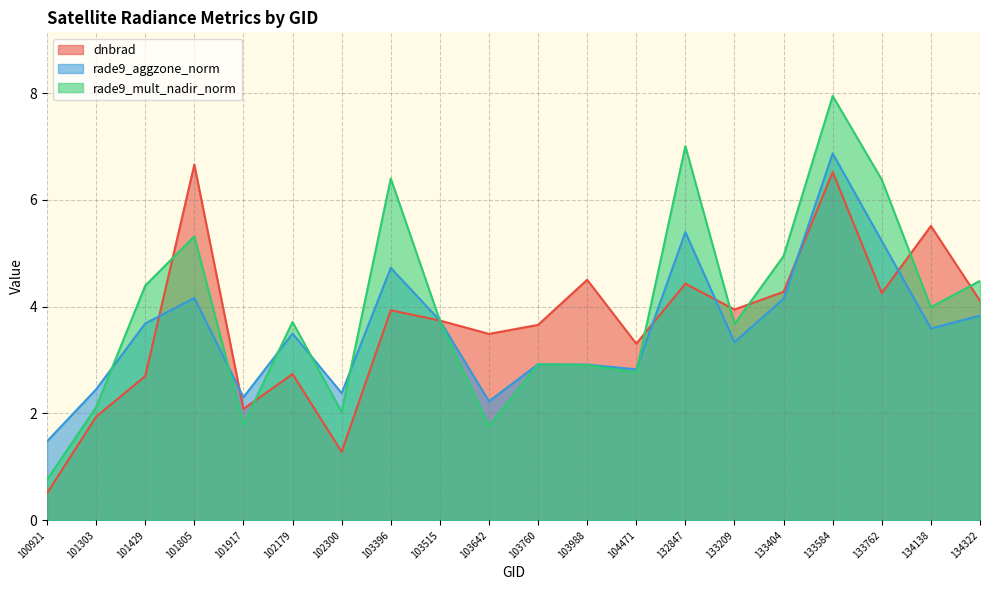

The value of dnbrad at 102179 is 2.7. True or false?

True